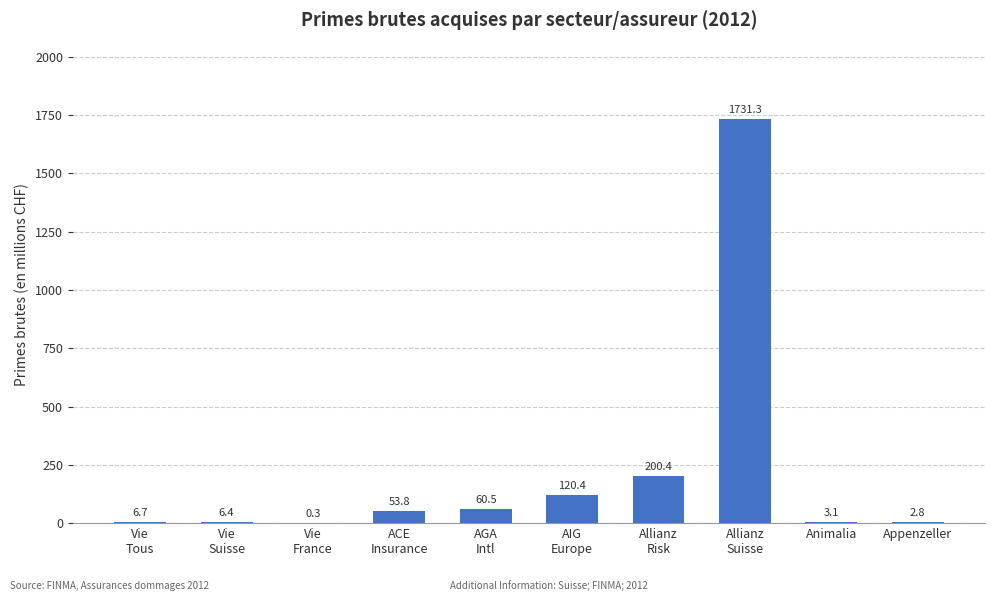

What is the ratio of the value at AIG
Europe to the value at Appenzeller?

43.0